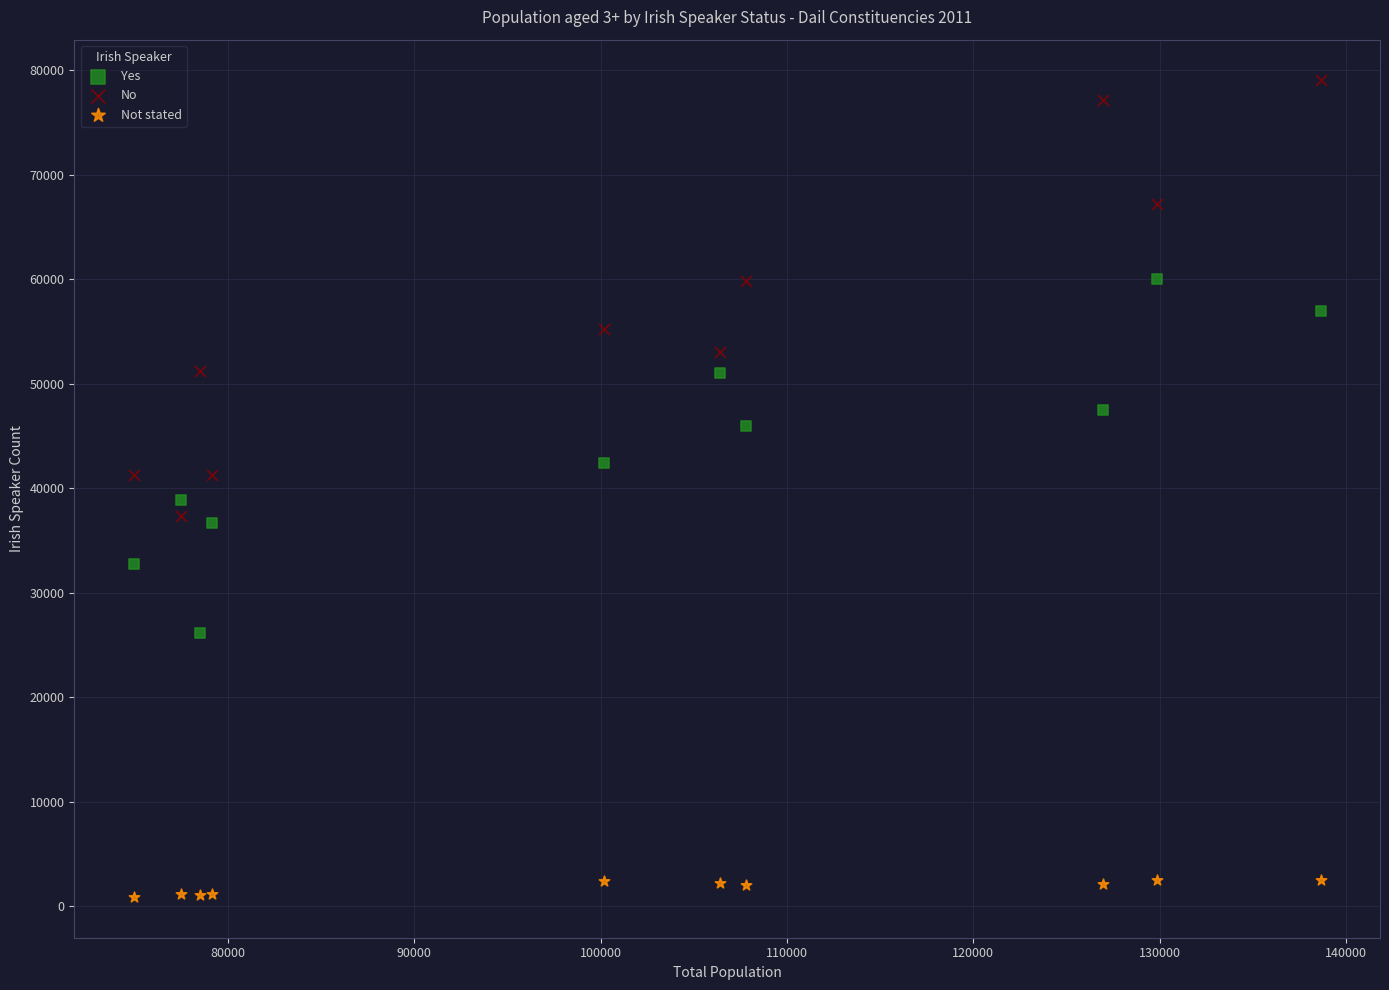

What is the X range (max minus min) for the scatter plot?

63670